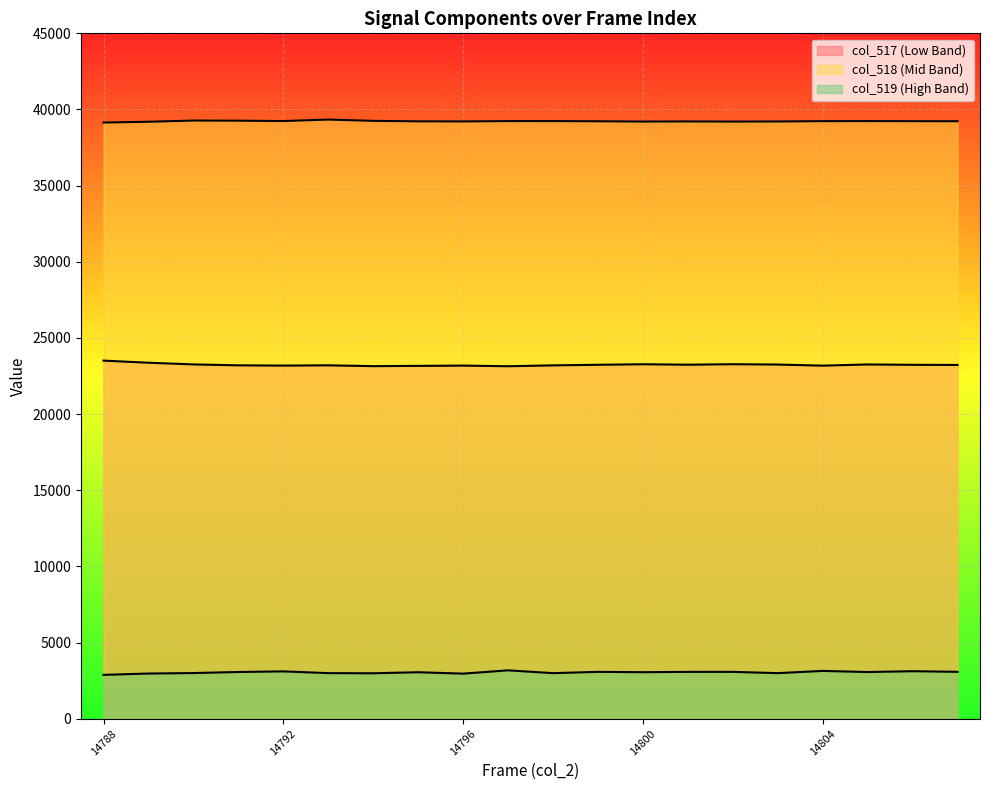

How many lines are shown in the chart?

3